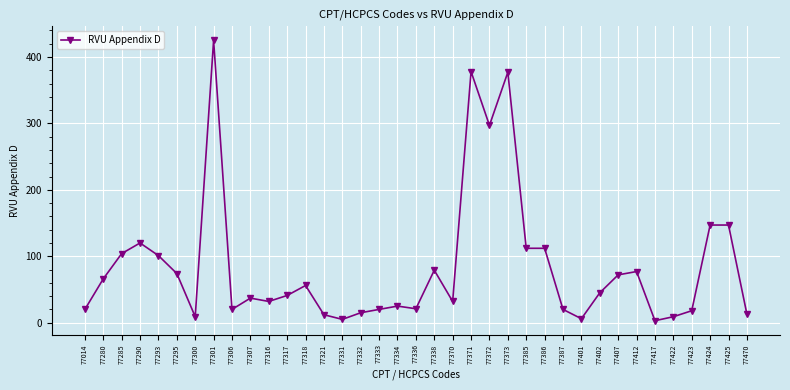

True or false: the data has more than 2 interior local peaks.

True